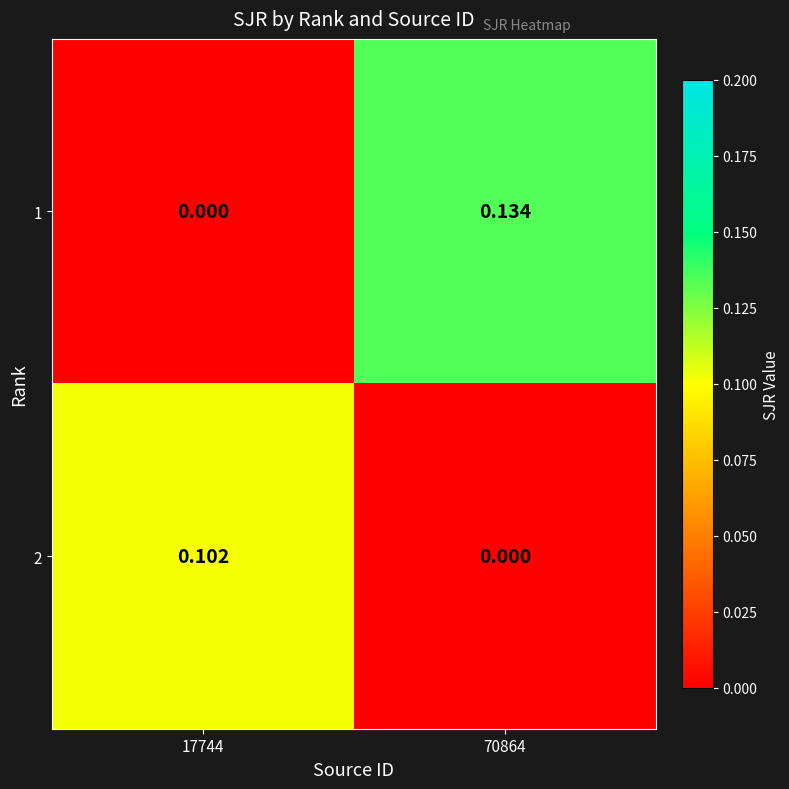

Which has a higher value, 17744 or 70864?

70864